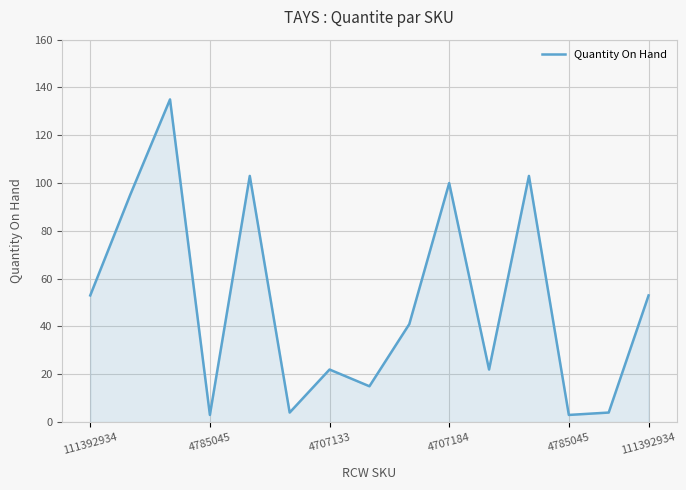

What is the greatest value displayed?

135